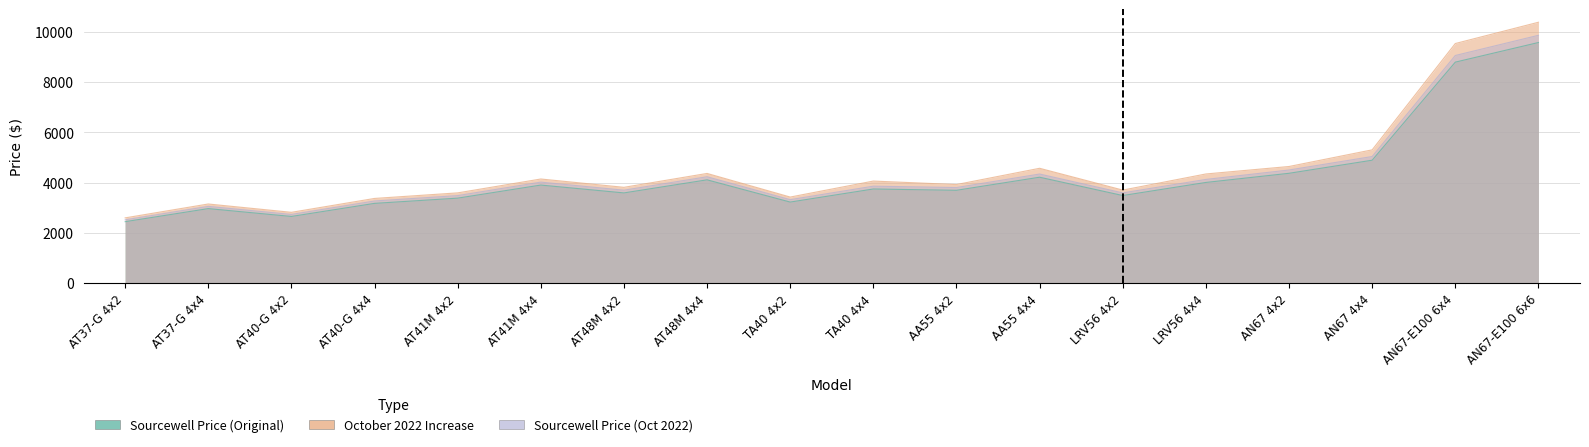

The value of October 2022 Increase at AN67-E100 6x4 is 2608. True or false?

False